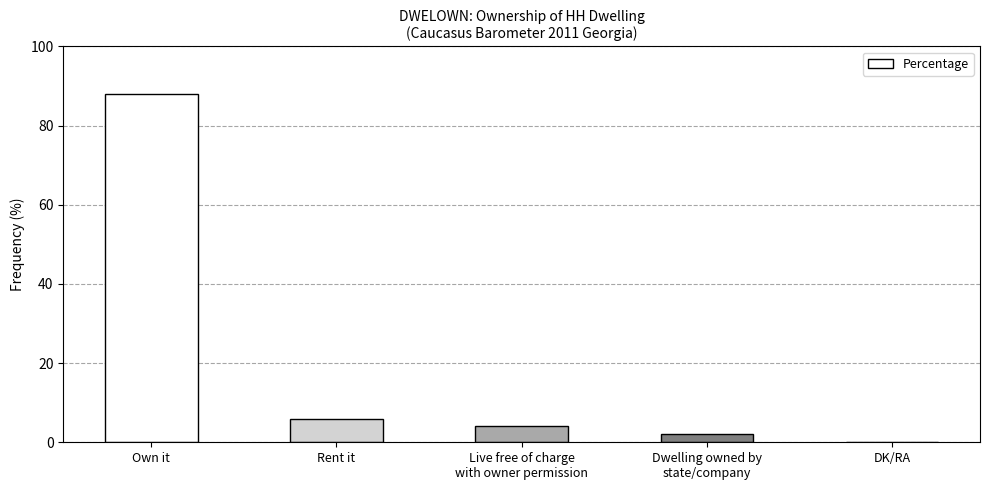

The value at Rent it is 6. True or false?

True